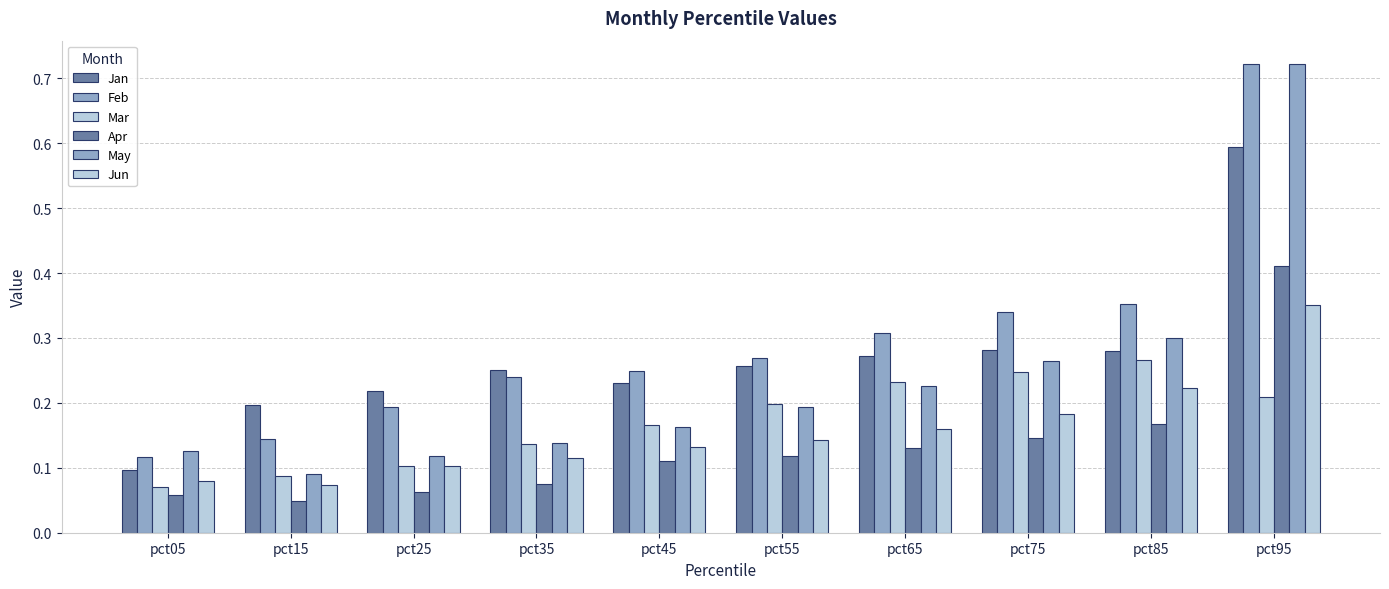

List the labels in order of Jan value, largest first.

pct95, pct75, pct85, pct65, pct55, pct35, pct45, pct25, pct15, pct05